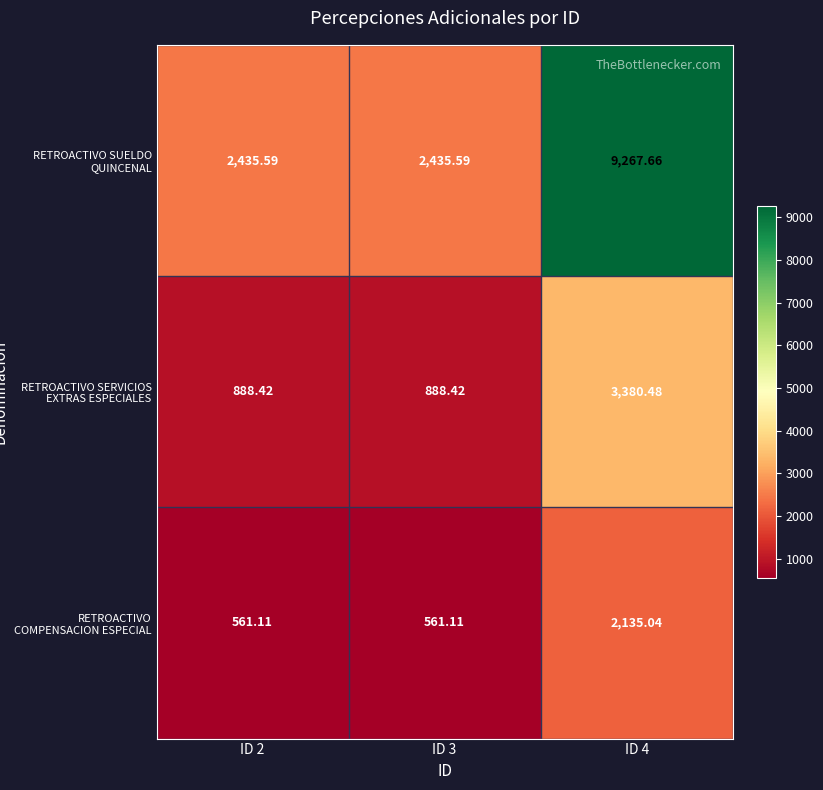

Is the value of RETROACTIVO SUELDO QUINCENAL at ID 3 greater than the value of RETROACTIVO COMPENSACION ESPECIAL at ID 2?

Yes